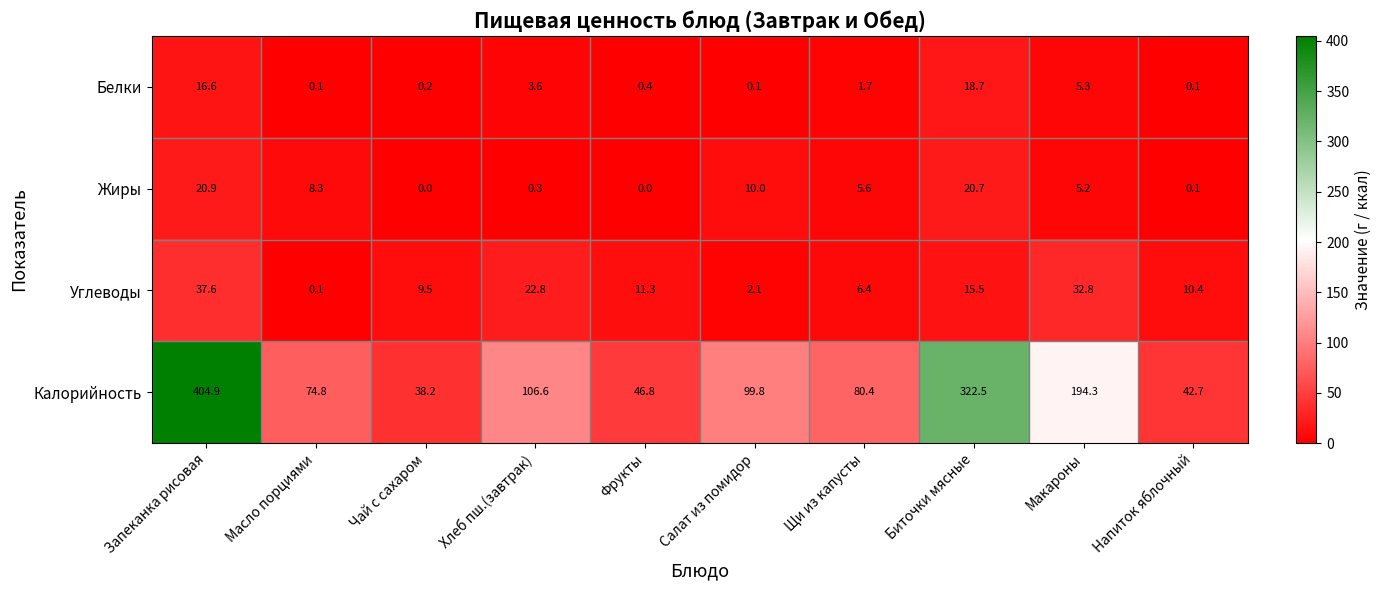

What is the difference between the highest and lowest values at Напиток яблочный?

42.6